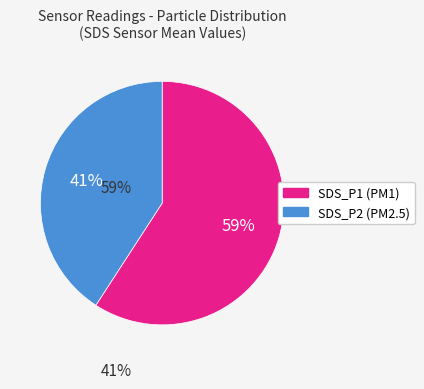

True or false: SDS_P2 accounts for 41% of the total.

True